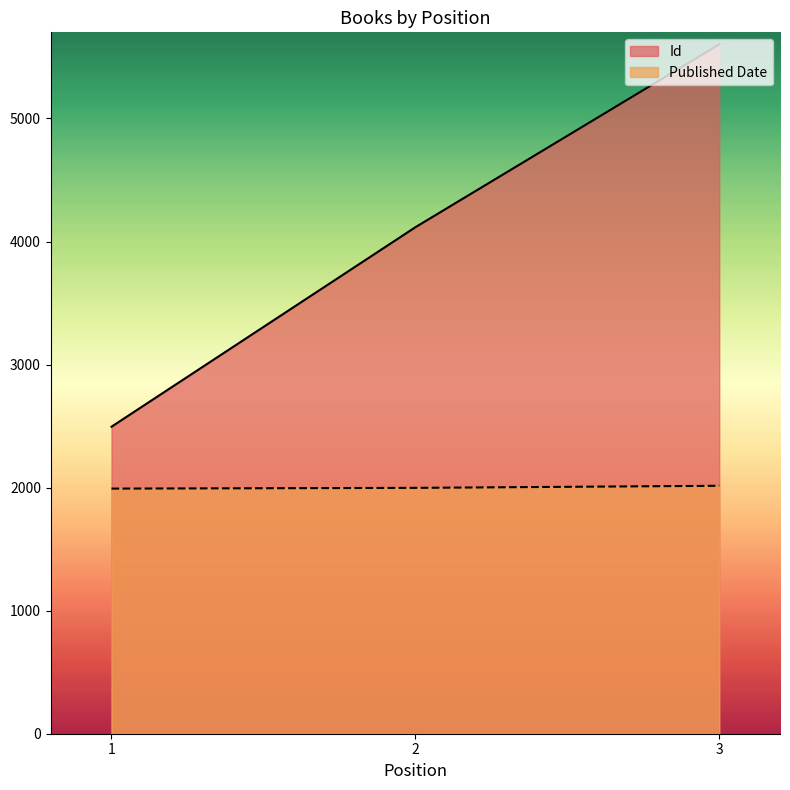

Between 2 and 3, which series saw the biggest shift?

Id